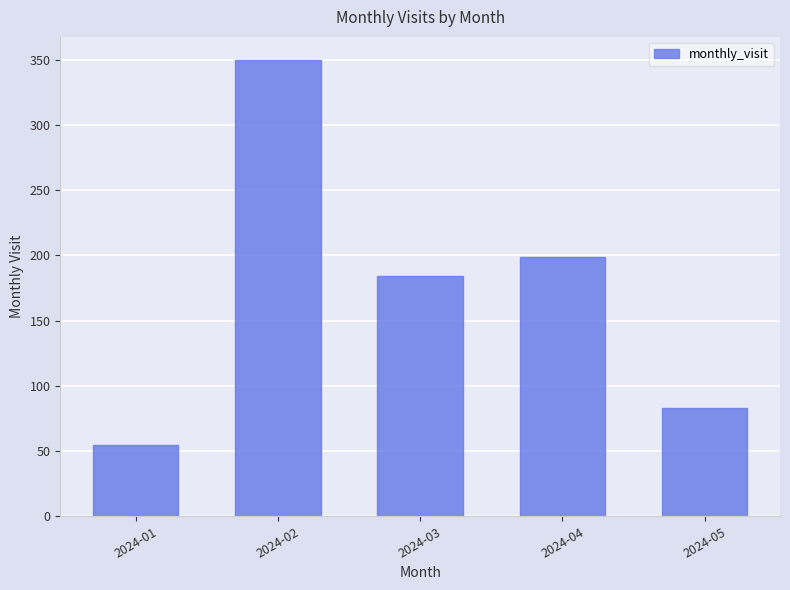

What is the greatest value displayed?

350